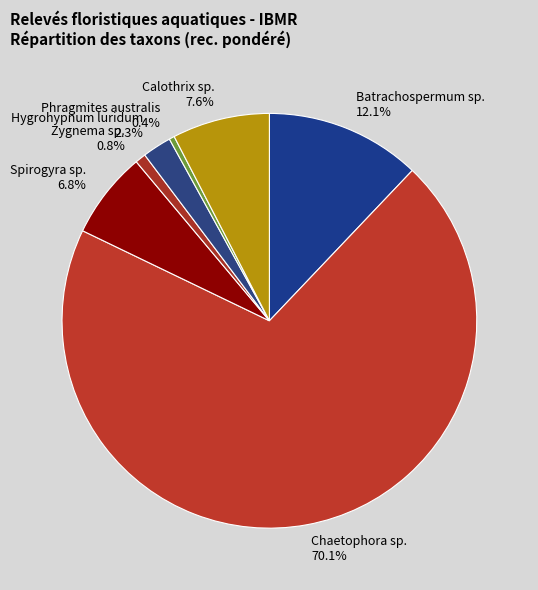

What percentage is the Batrachospermum sp. slice, to the nearest percent?

12%